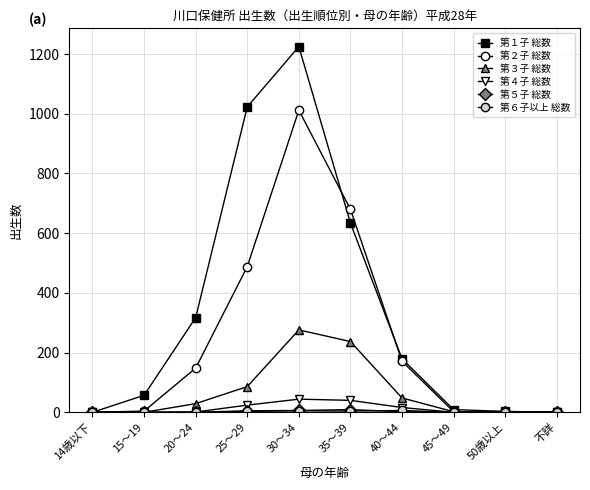

What is the label of the 5th point from the right?

35～39